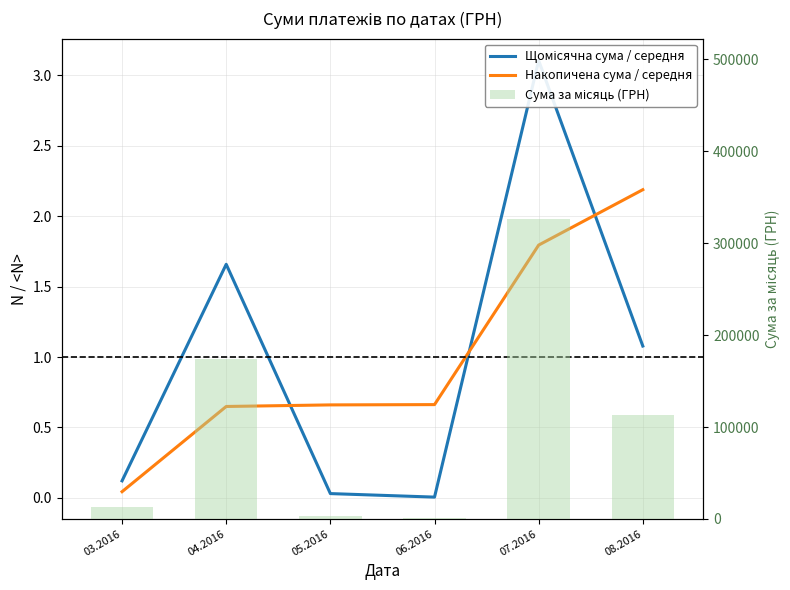

What is the difference between the maximum and minimum values in the Щомісячна сума / середня series?

3.1